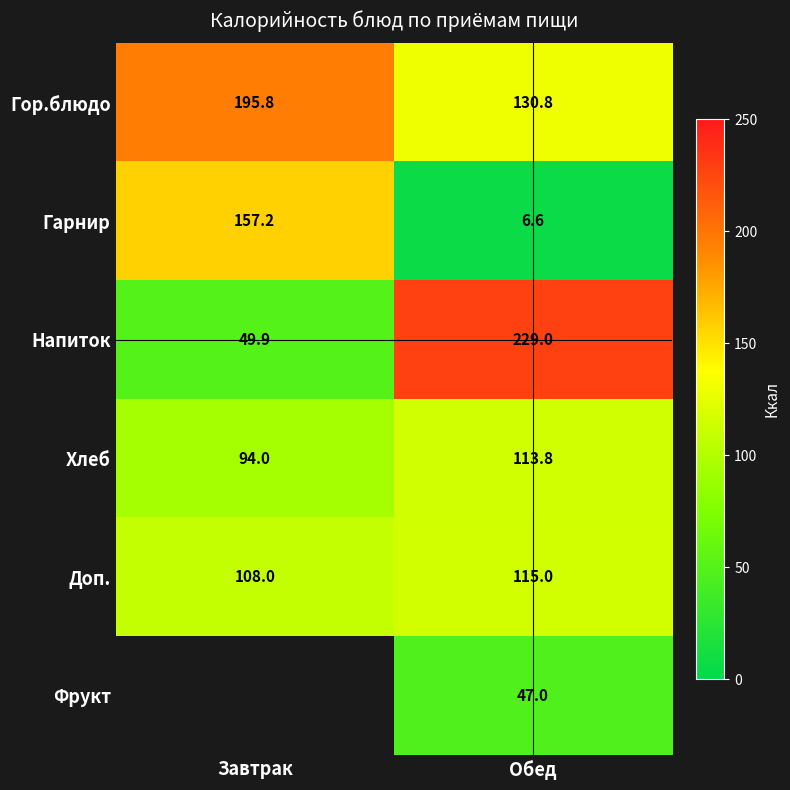

What is the greatest value displayed?

229.0